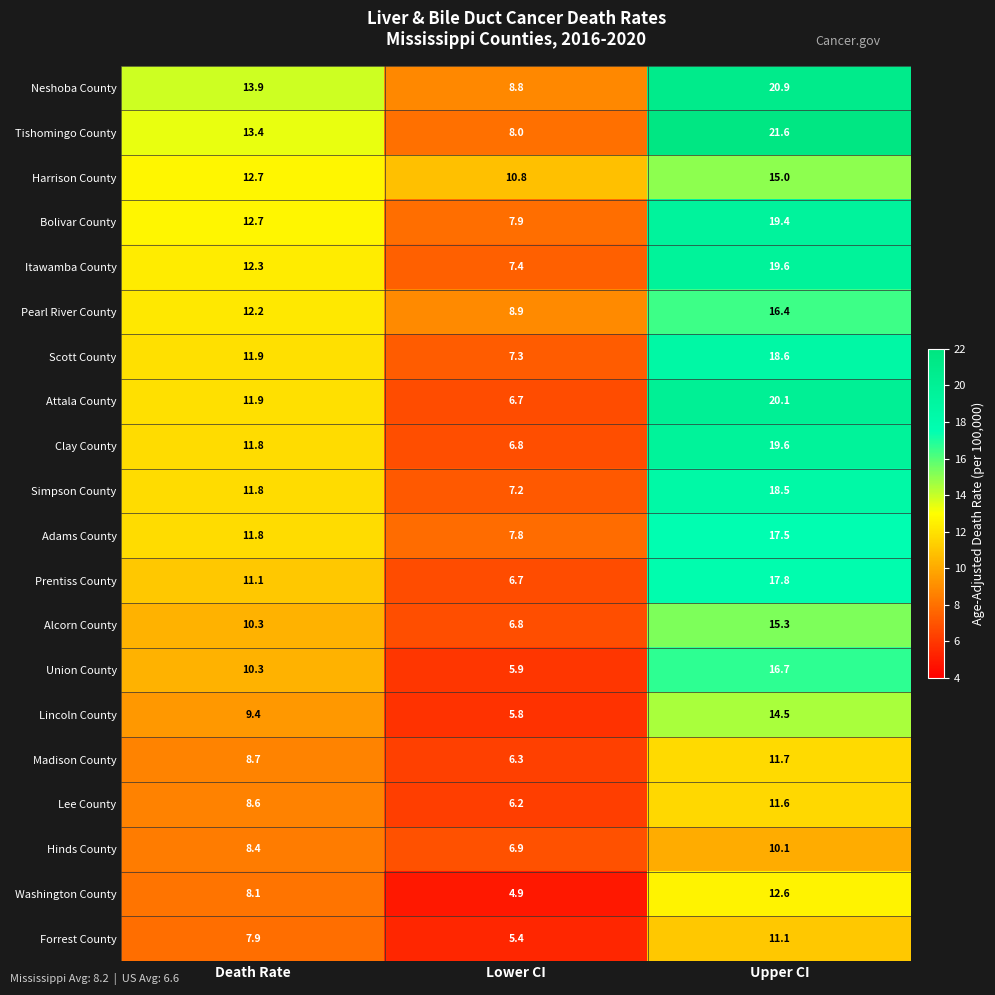

At which category is the sum across all series the highest?

Upper CI